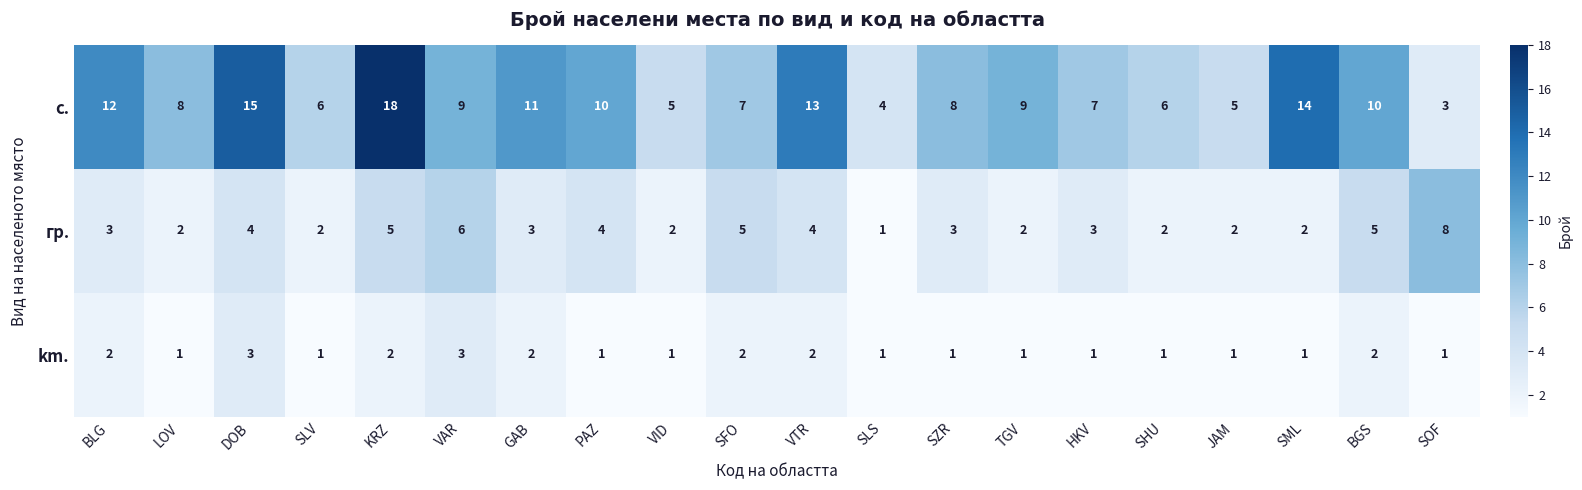

What is the sum of the с. values at JAM and SZR?

13